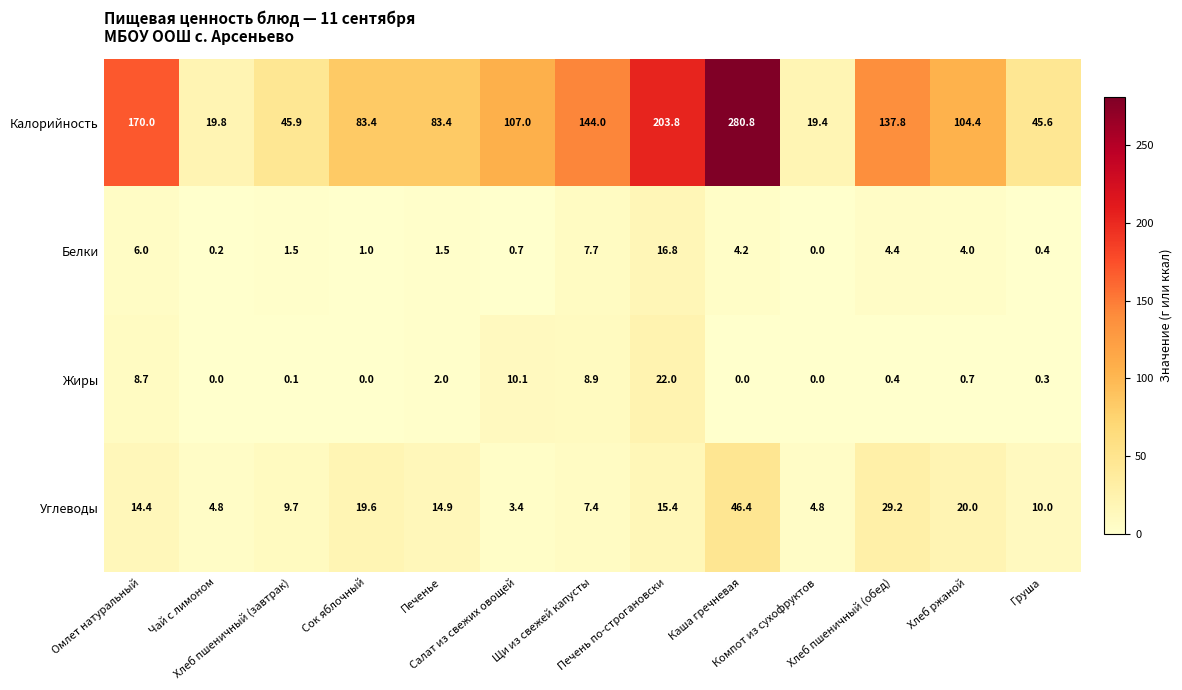

Rank the series by their maximum value, from highest to lowest.

Калорийность, Углеводы, Жиры, Белки